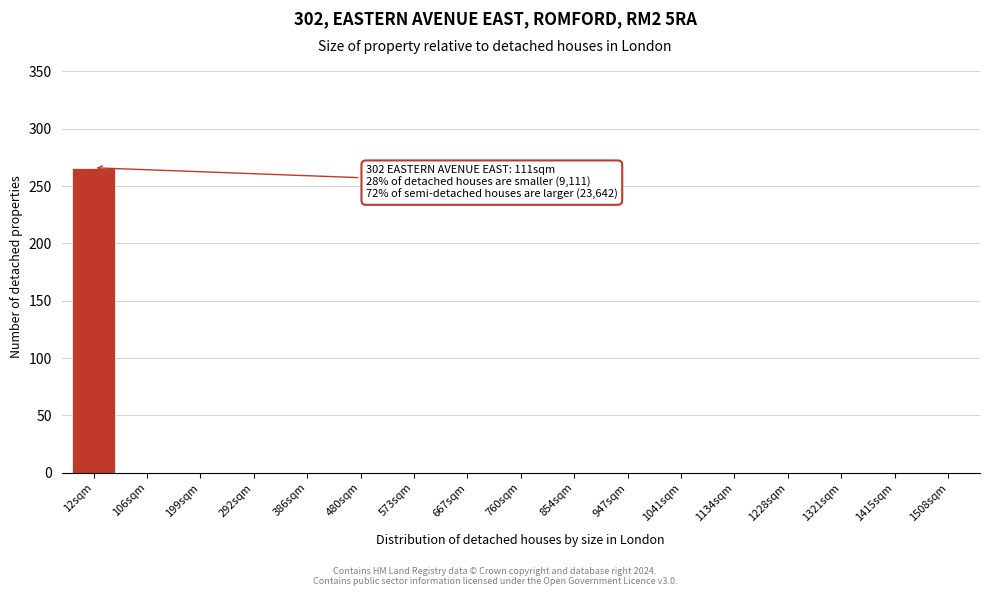

Reading left to right, transcribe all the data shown in this chart.

12sqm=266	106sqm=0	199sqm=0	292sqm=0	386sqm=0	480sqm=0	573sqm=0	667sqm=0	760sqm=0	854sqm=0	947sqm=0	1041sqm=0	1134sqm=0	1228sqm=0	1321sqm=0	1415sqm=0	1508sqm=0